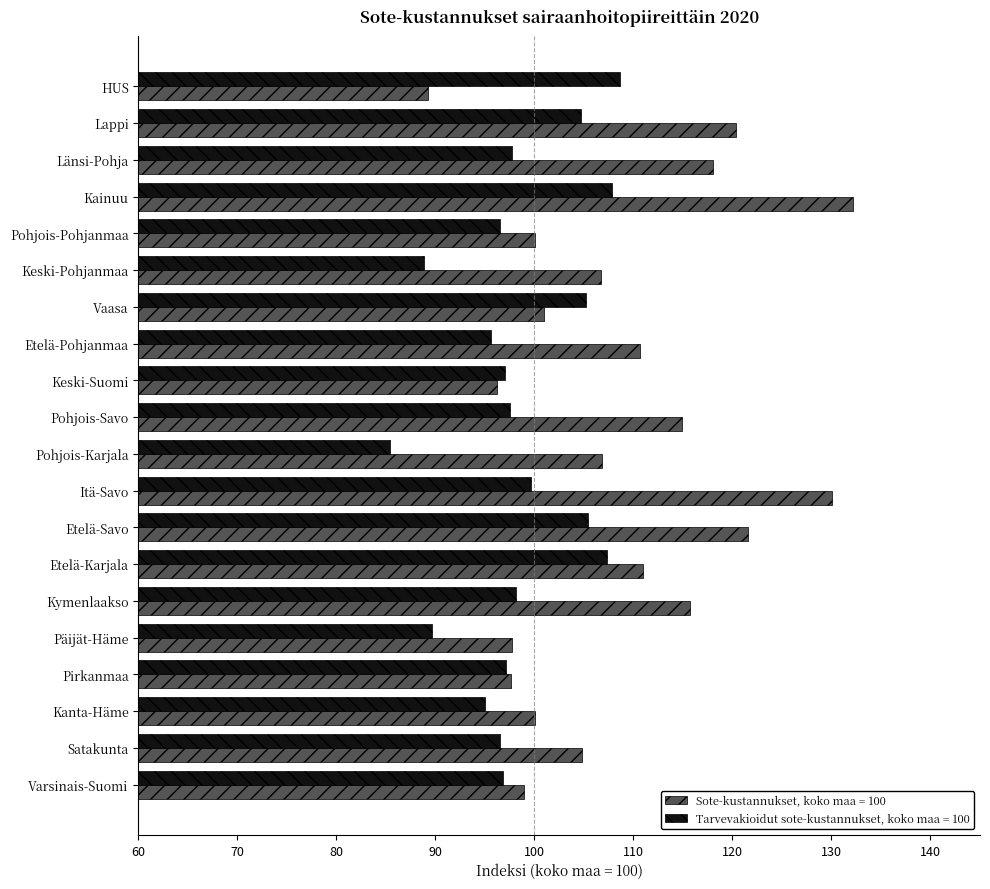

What is the difference between the maximum and minimum values in the Tarvevakioidut sote-kustannukset, koko maa = 100 series?

23.2